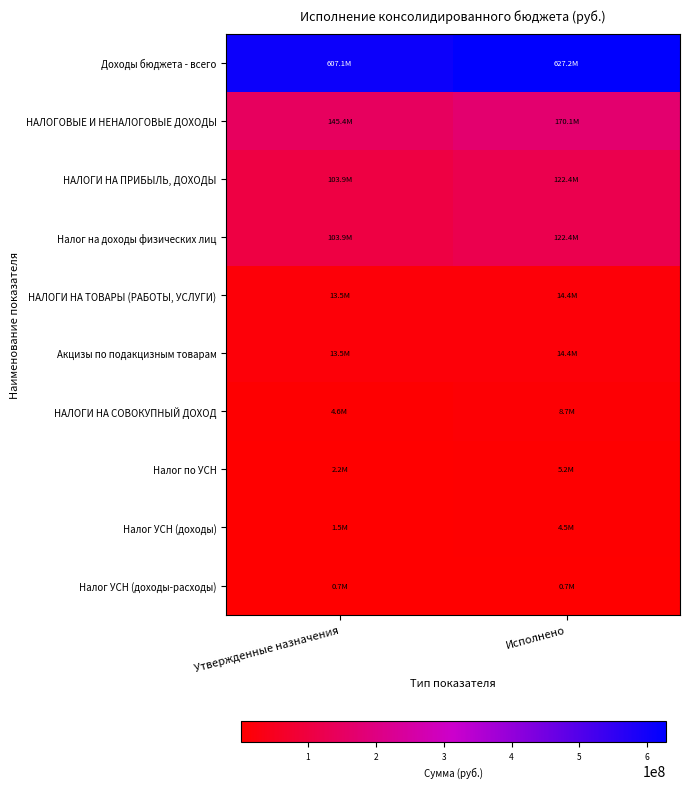

What is the total value across all series at Исполнено?

1089929390.0